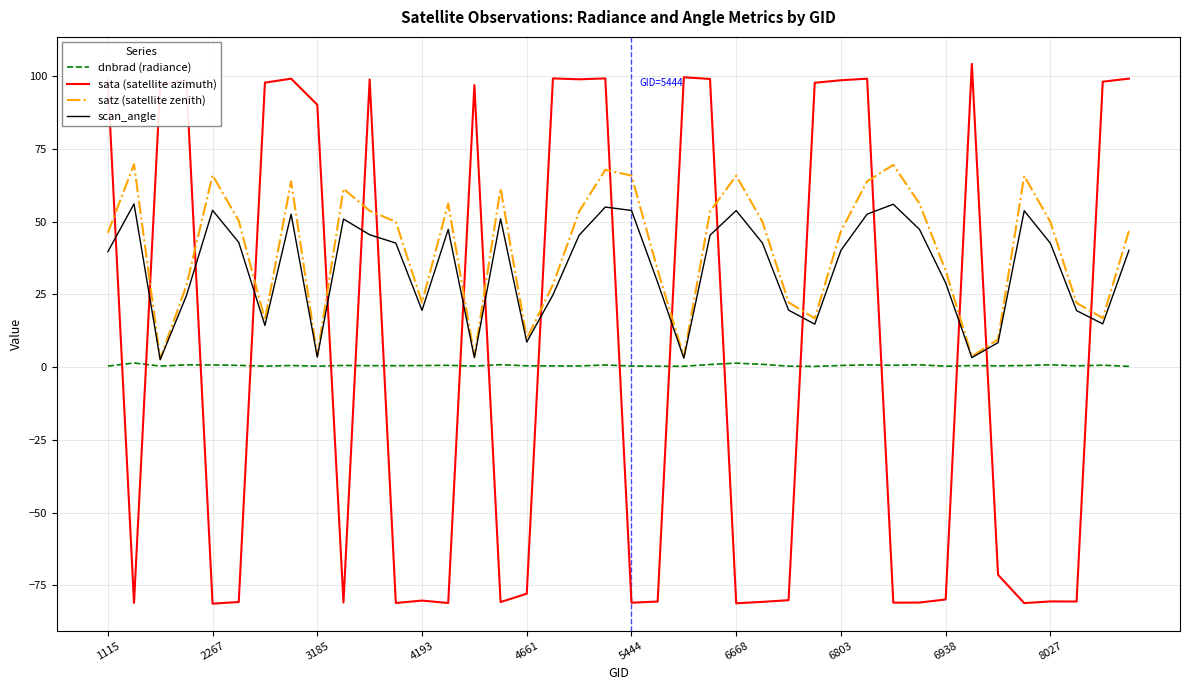

True or false: satz (satellite zenith) and dnbrad (radiance) cross at least once.

False